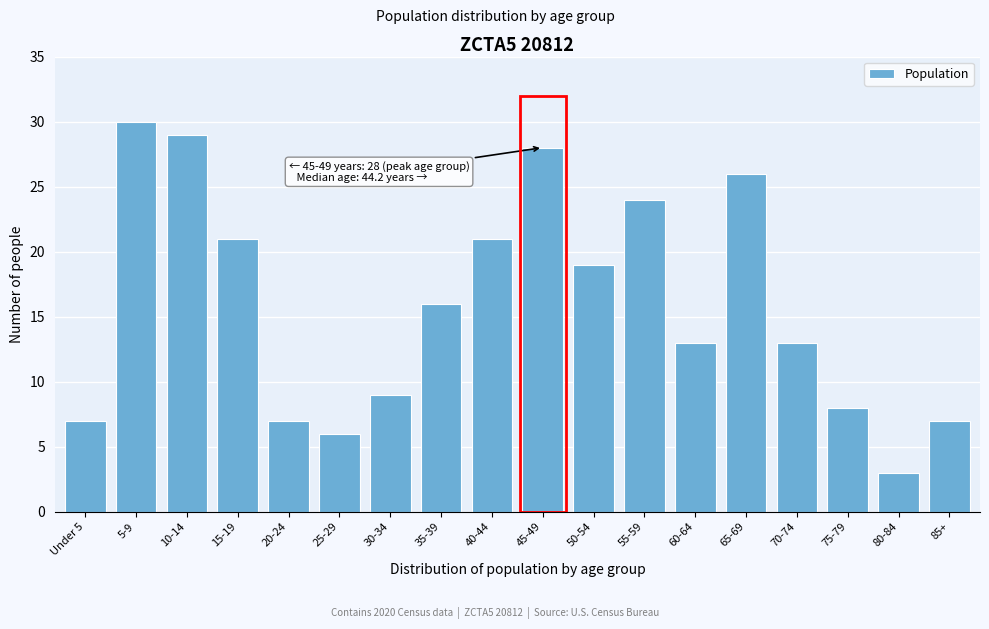

Reading left to right, what are all the values shown in this chart?

Under 5=7	5-9=30	10-14=29	15-19=21	20-24=7	25-29=6	30-34=9	35-39=16	40-44=21	45-49=28	50-54=19	55-59=24	60-64=13	65-69=26	70-74=13	75-79=8	80-84=3	85+=7